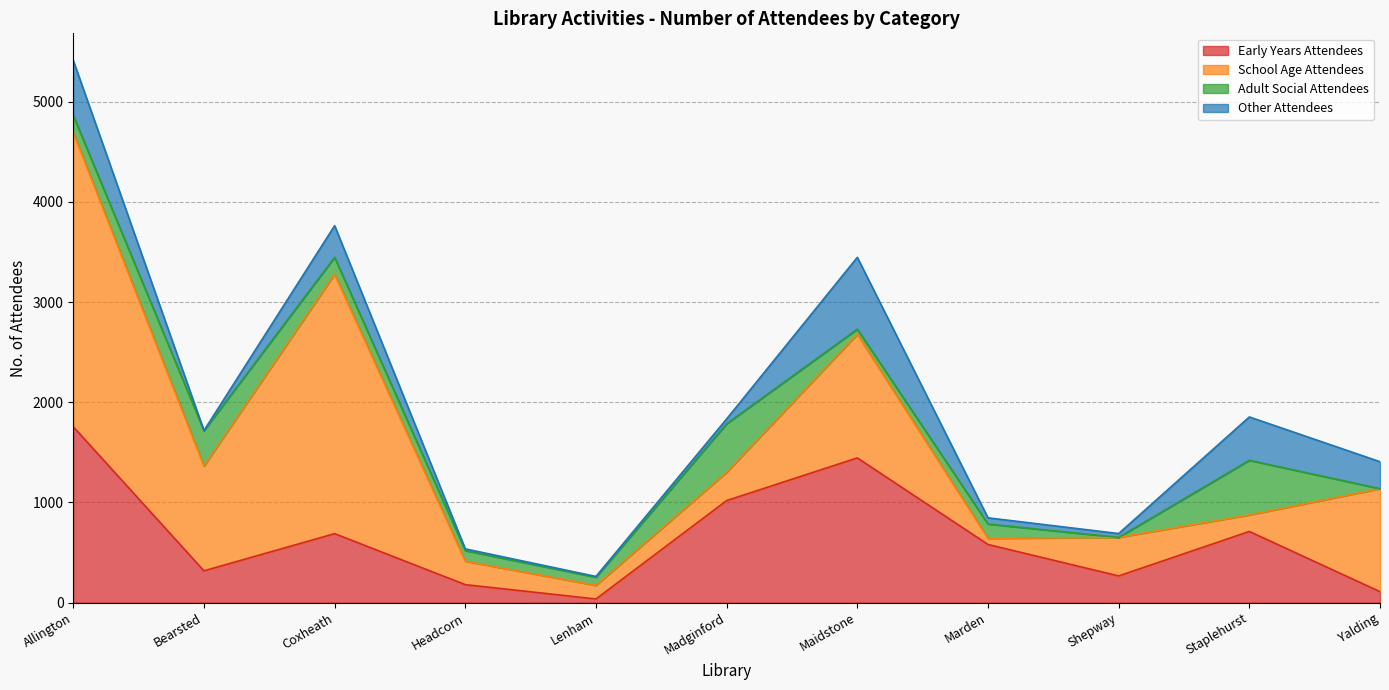

Reading left to right, what are all the values shown in this chart?

Early Years Attendees: Allington=1755	Bearsted=317	Coxheath=688	Headcorn=179	Lenham=36	Madginford=1018	Maidstone=1444	Marden=580	Shepway=266	Staplehurst=710	Yalding=109
School Age Attendees: Allington=2936	Bearsted=1046	Coxheath=2590	Headcorn=234	Lenham=136	Madginford=283	Maidstone=1234	Marden=61	Shepway=385	Staplehurst=165	Yalding=1028
Adult Social Attendees: Allington=170	Bearsted=353	Coxheath=168	Headcorn=106	Lenham=81	Madginford=484	Maidstone=51	Marden=143	Shepway=0	Staplehurst=545	Yalding=0
Other Attendees: Allington=550	Bearsted=1	Coxheath=316	Headcorn=17	Lenham=8	Madginford=48	Maidstone=717	Marden=62	Shepway=38	Staplehurst=433	Yalding=269